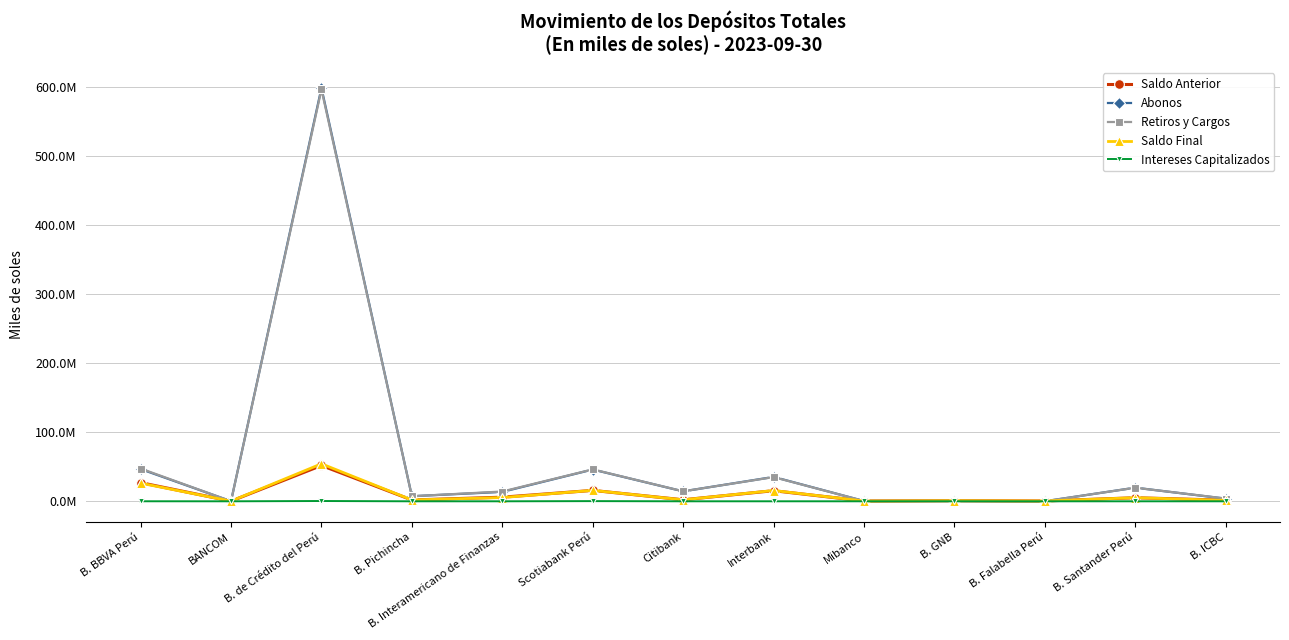

The Retiros y Cargos series shows 26999.8 at BANCOM. True or false?

False